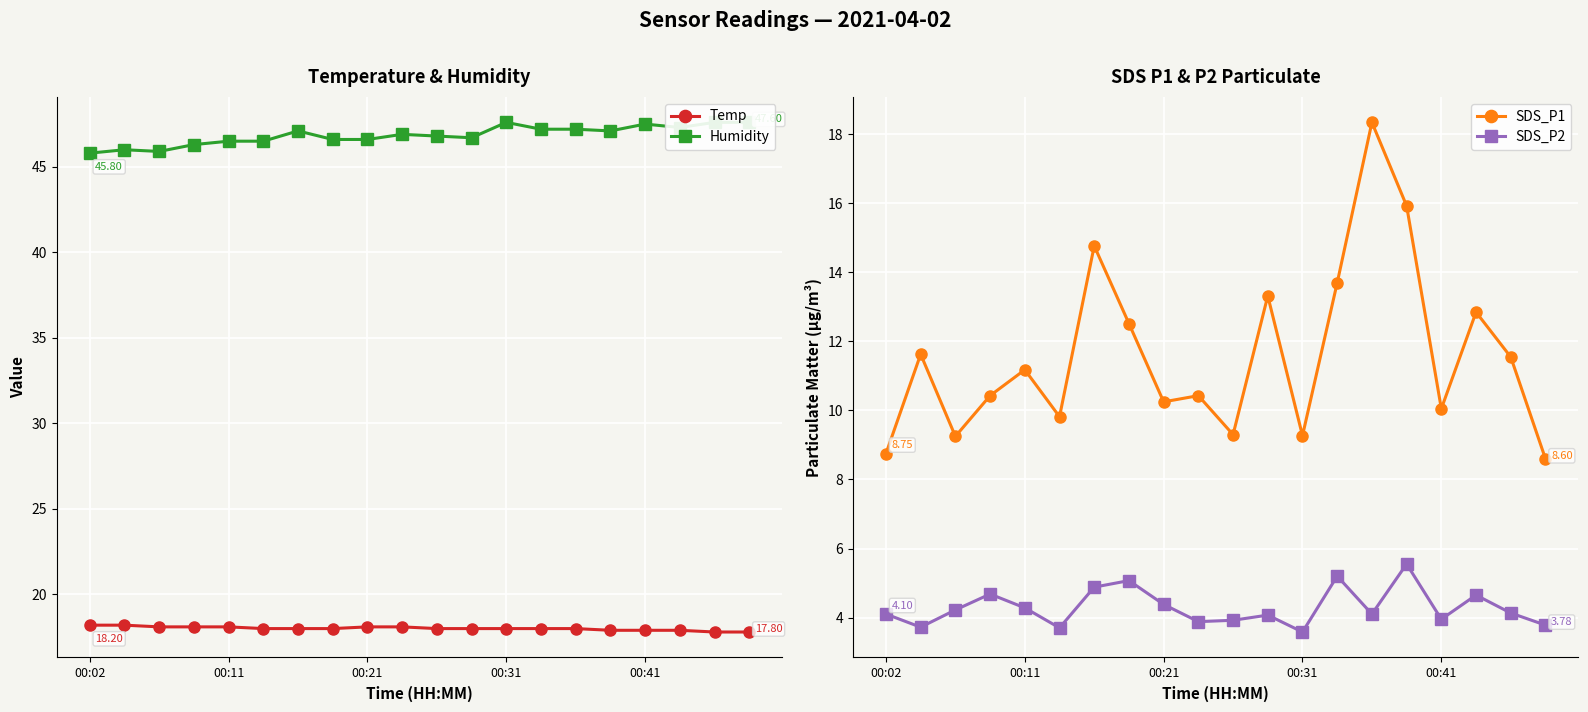

Reading left to right, transcribe all the data shown in this chart.

Temp: 18.2	18.2	18.1	18.1	18.1	18.0	18.0	18.0	18.1	18.1	18.0	18.0	18.0	18.0	18.0	17.9	17.9	17.9	17.8	17.8
Humidity: 45.8	46.0	45.9	46.3	46.5	46.5	47.1	46.6	46.6	46.9	46.8	46.7	47.6	47.2	47.2	47.1	47.5	47.3	47.6	47.6
SDS_P1: 8.8	11.6	9.2	10.4	11.2	9.8	14.8	12.5	10.2	10.4	9.3	13.3	9.3	13.7	18.4	15.9	10.1	12.8	11.6	8.6
SDS_P2: 4.1	3.7	4.2	4.7	4.3	3.7	4.9	5.1	4.4	3.9	3.9	4.1	3.6	5.2	4.1	5.5	4.0	4.7	4.1	3.8